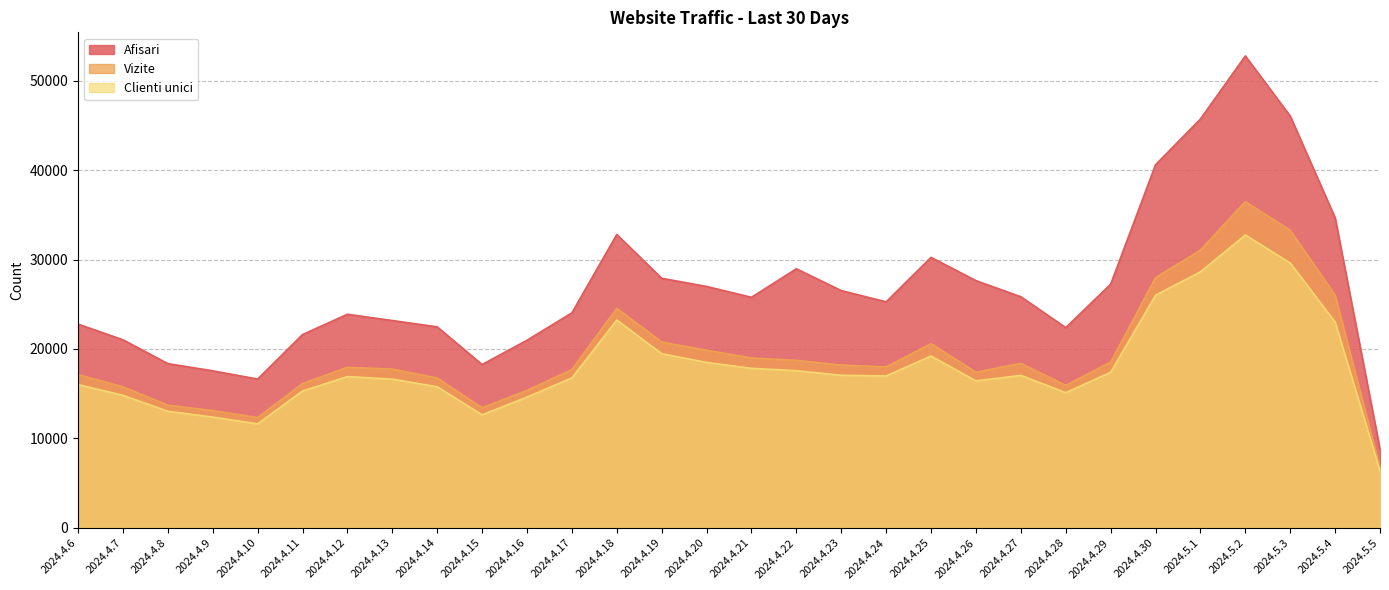

At how many categories does at least one series exceed 43501?

3